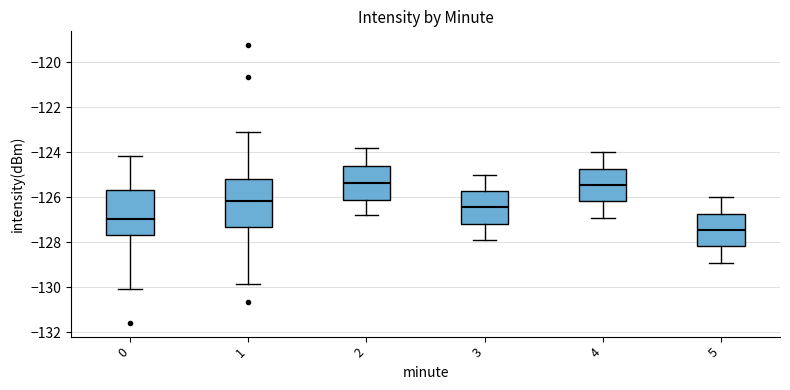

Where is the upper edge of the box at x = 3 on the y-axis? The values are not printed on the chart, so give them approximately, as read against the axis.

-125.8